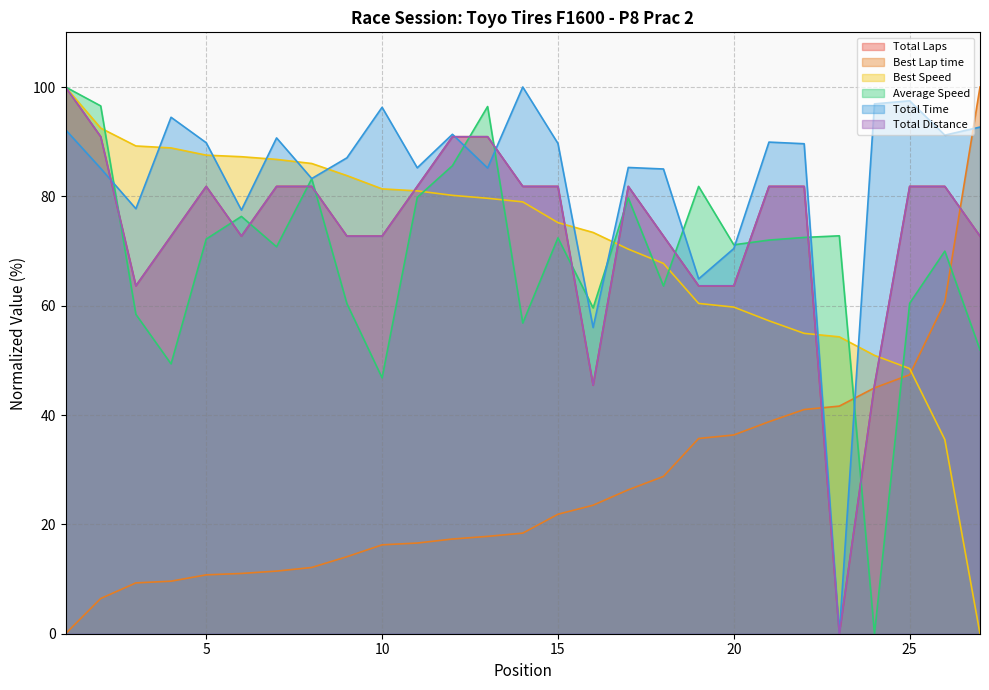

How many intersections are there between Best Speed and Best Lap time?

1